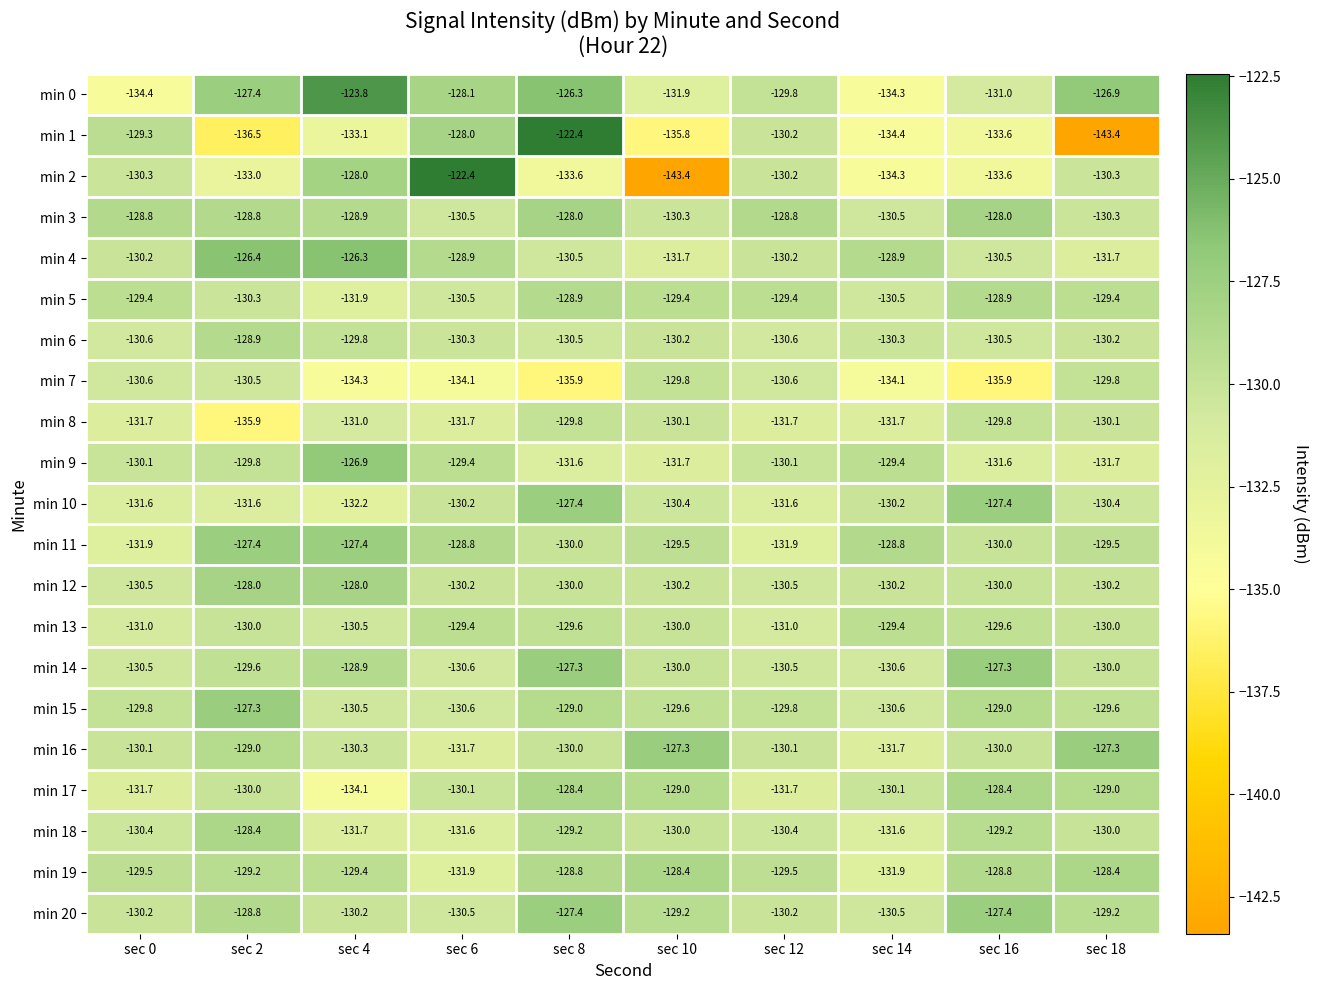

Which category has the highest value in the min 15 series?

sec 2